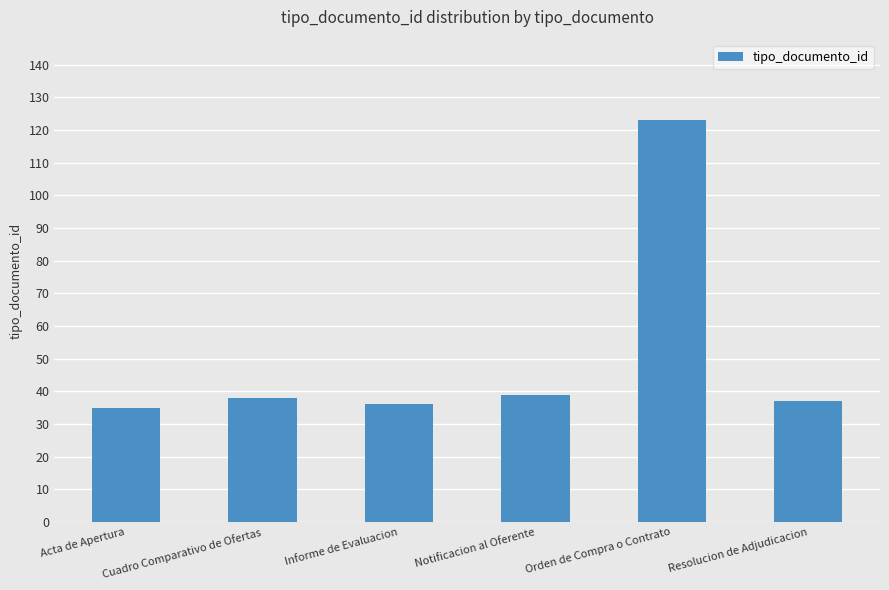

What value does the data have at Orden de Compra o Contrato, to the nearest 10?

120